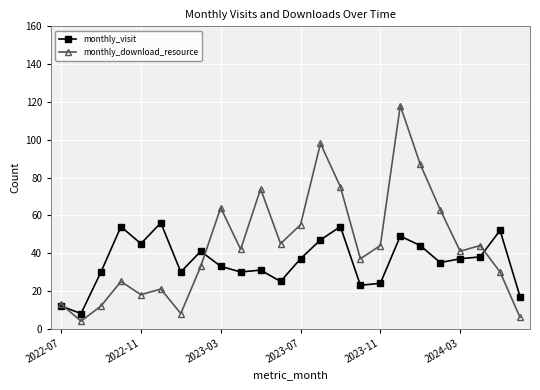

True or false: monthly_download_resource has more than 0 interior local peaks.

True